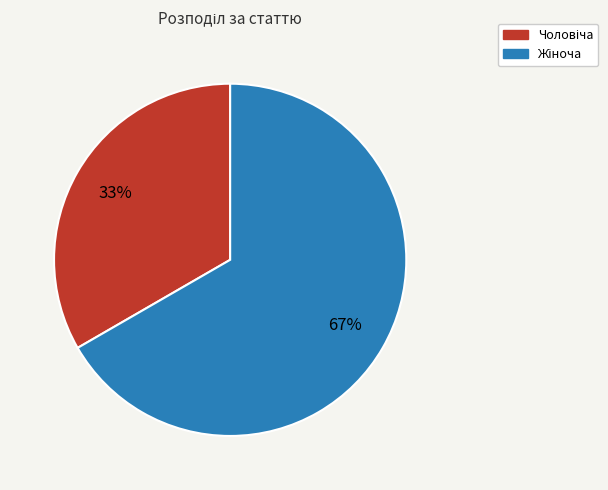

Does any single category account for the majority?

Yes